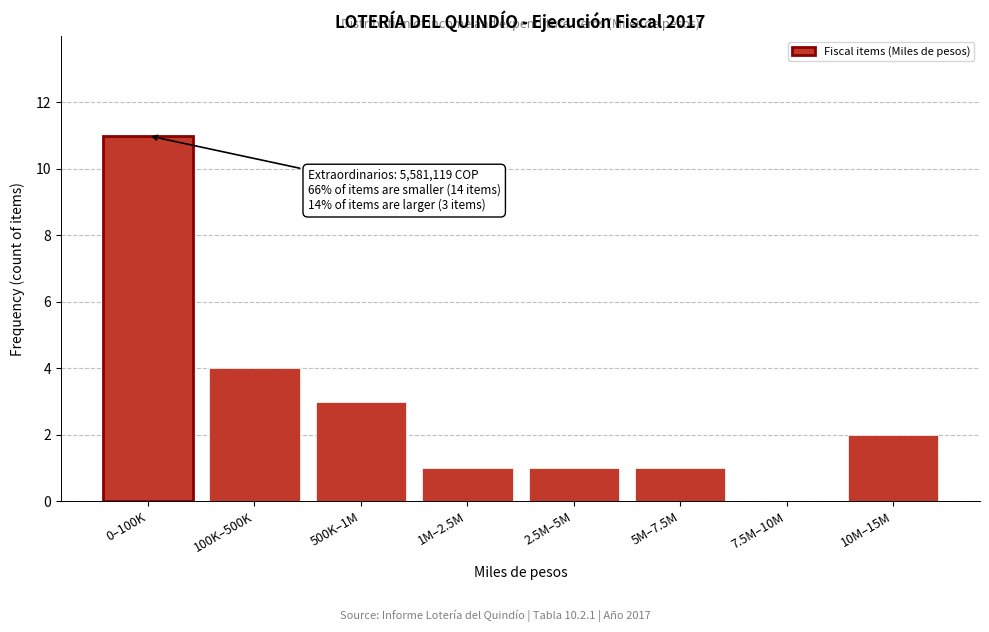

Reading left to right, extract all data points from this chart.

0–100K=11	100K–500K=4	500K–1M=3	1M–2.5M=1	2.5M–5M=1	5M–7.5M=1	7.5M–10M=0	10M–15M=2